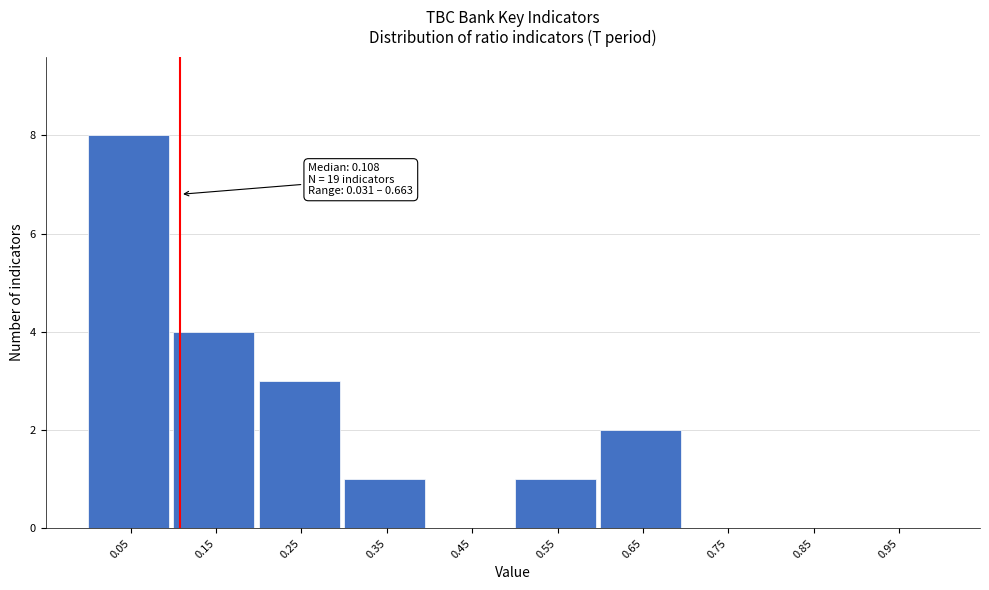

Which range on the x-axis has the tallest bar?

0.0 to 0.1